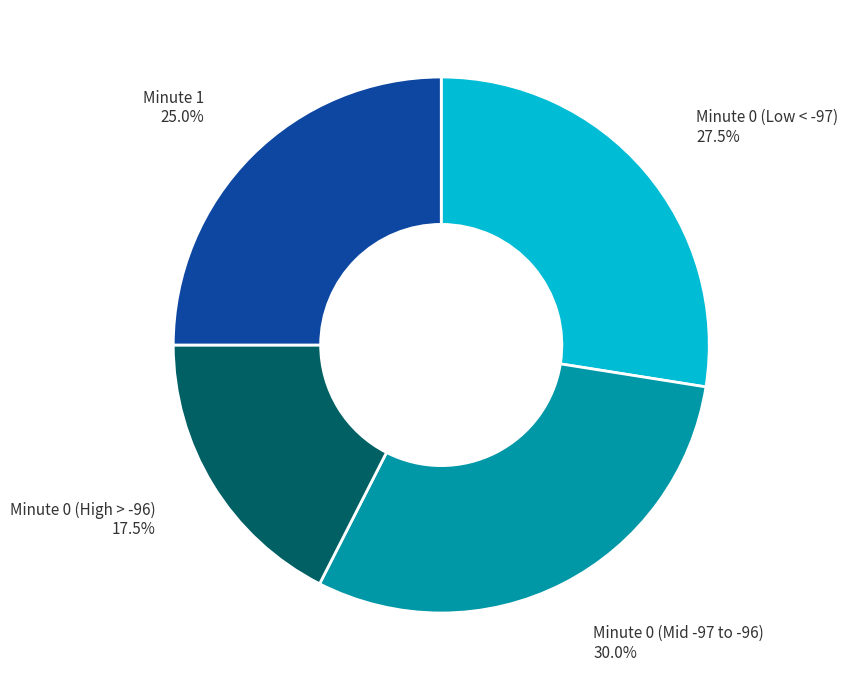

What percentage is NOT represented by Minute 0 (High > -96)?

82.5%